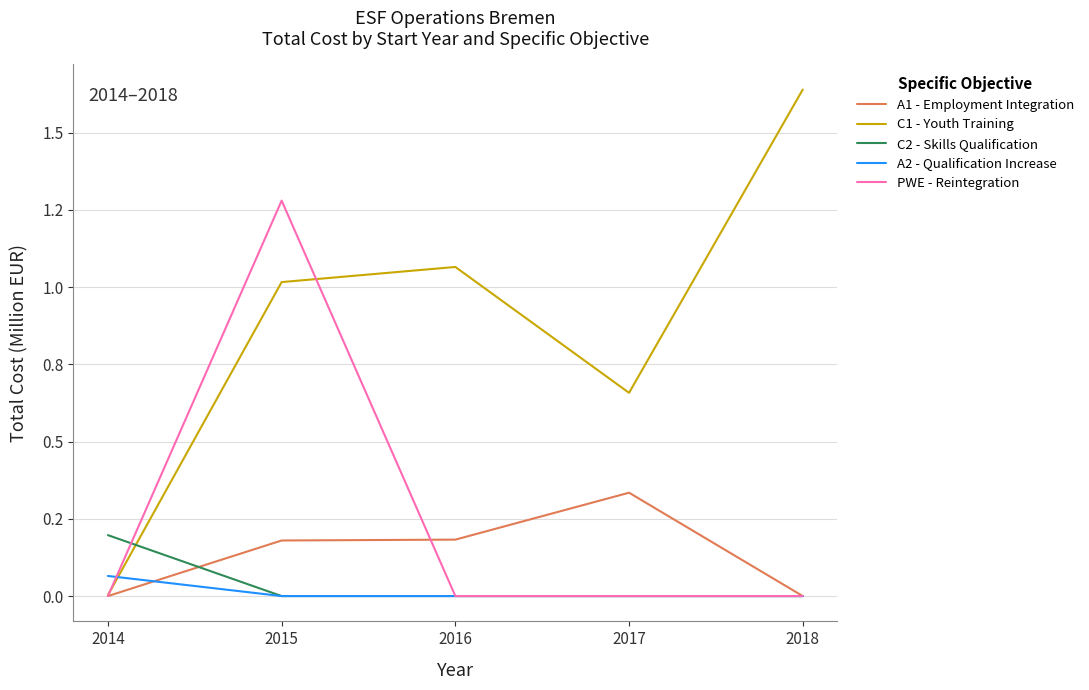

Is this an area chart (filled region under the line)?

No